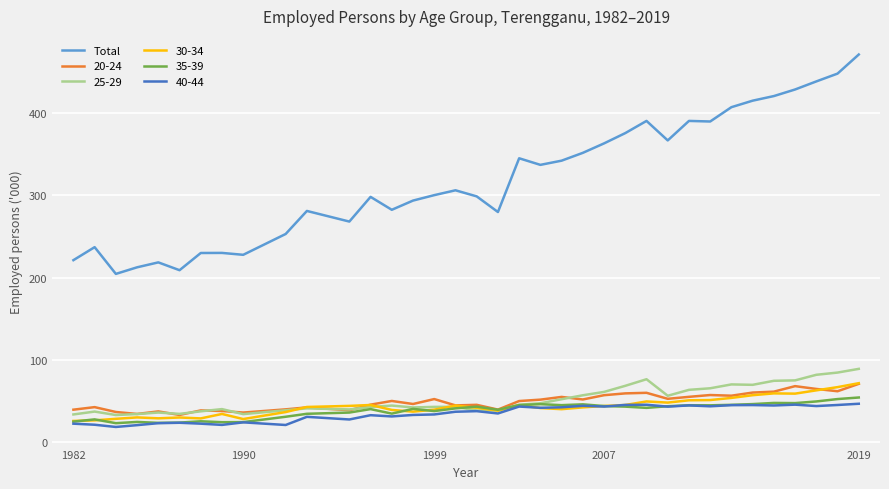

Which series has the largest range (max minus min)?

Total